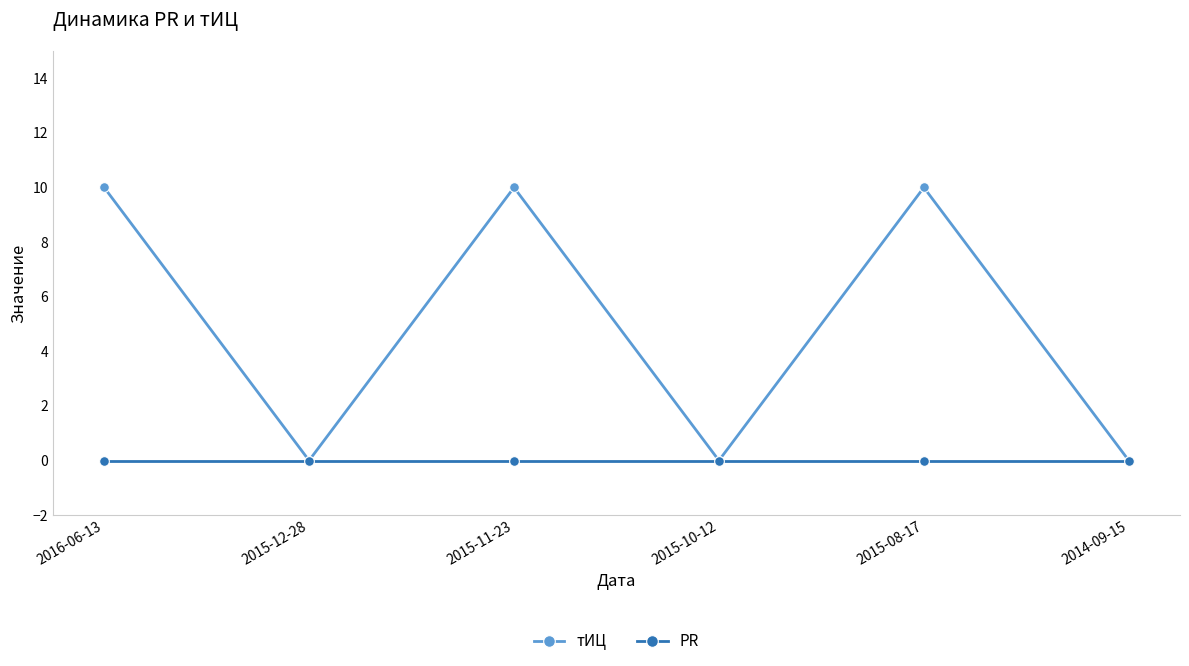

What is the maximum value shown in the chart?

10